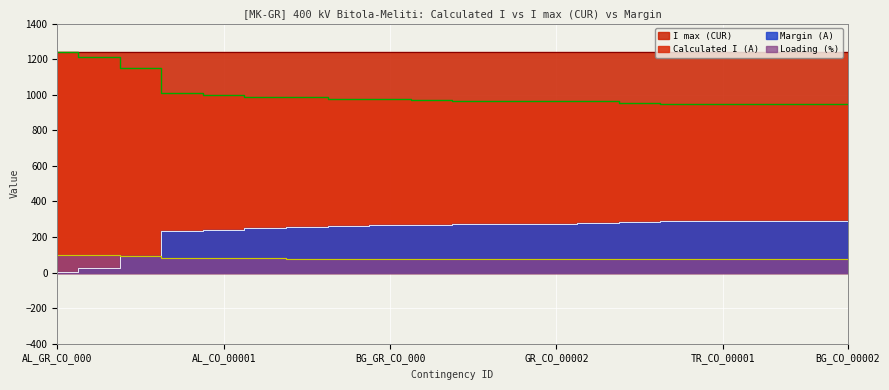

True or false: Calculated I (A) has a value of 1530 at AL_ME_CO_00001.

False